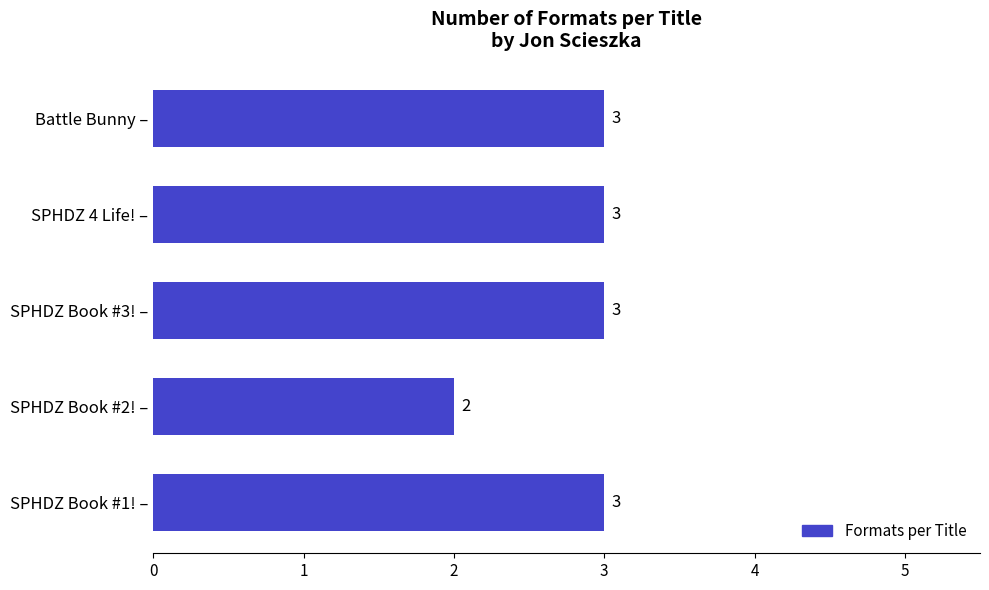

True or false: the data shows 1 at SPHDZ Book #2! –.

False